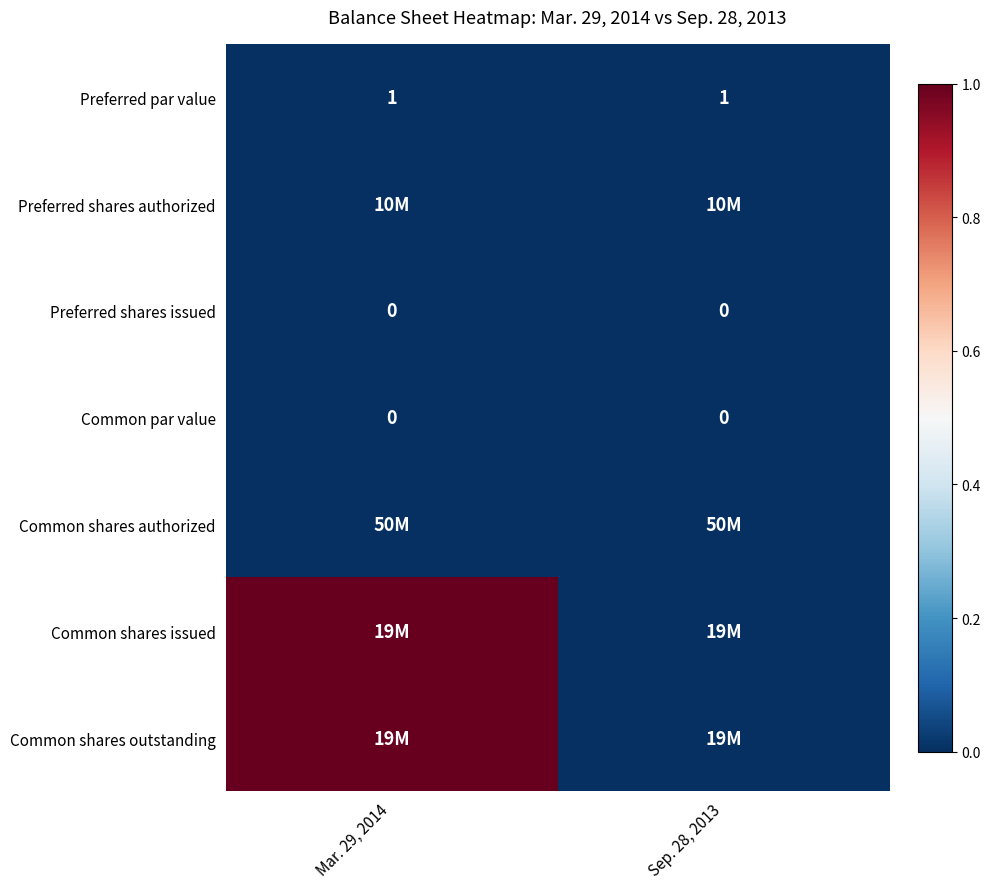

How many series are shown in this chart?

7